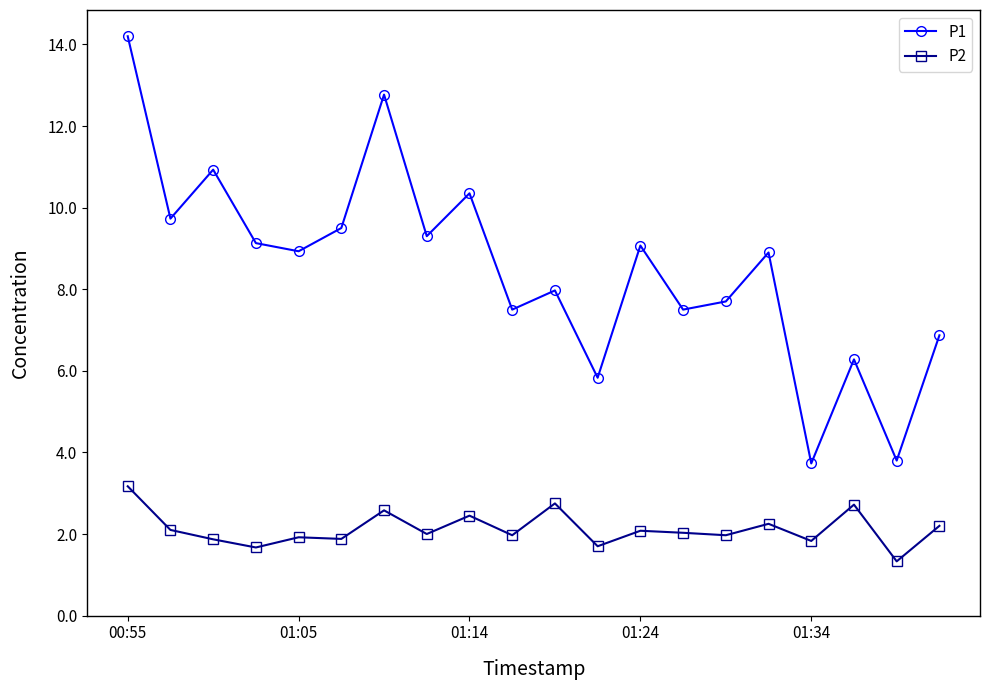

Which series has the largest range (max minus min)?

P1